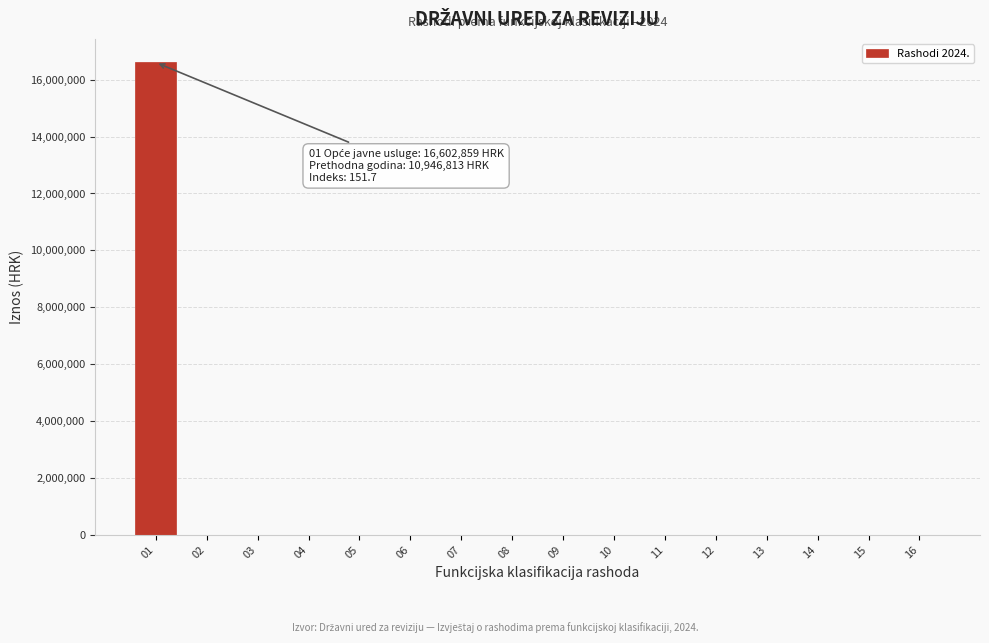

Reading left to right, extract all data points from this chart.

01=16602858.5	02=0.0	03=0.0	04=0.0	05=0.0	06=0.0	07=0.0	08=0.0	09=0.0	10=0.0	11=0.0	12=0.0	13=0.0	14=0.0	15=0.0	16=0.0